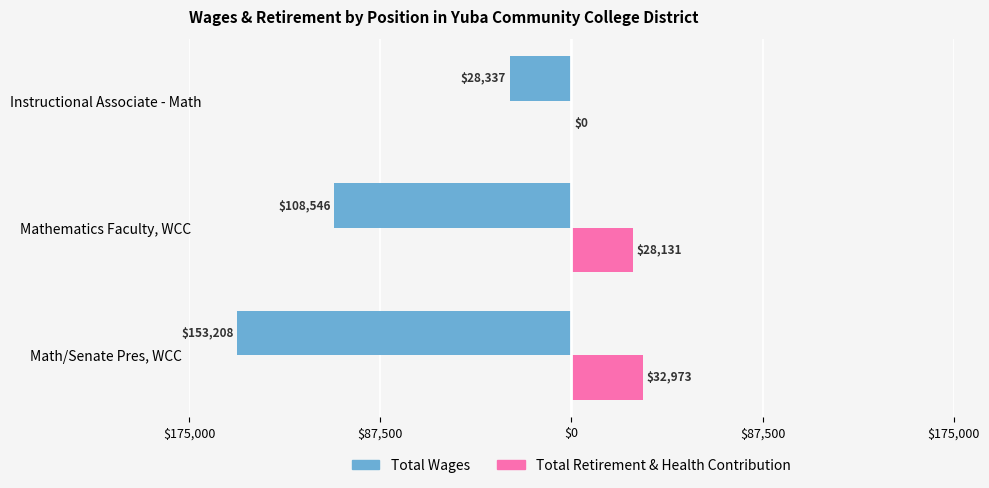

Reading left to right, transcribe all the data shown in this chart.

Total Wages: -153208	-108546	-28337
Total Retirement & Health Contribution: 32973	28131	0